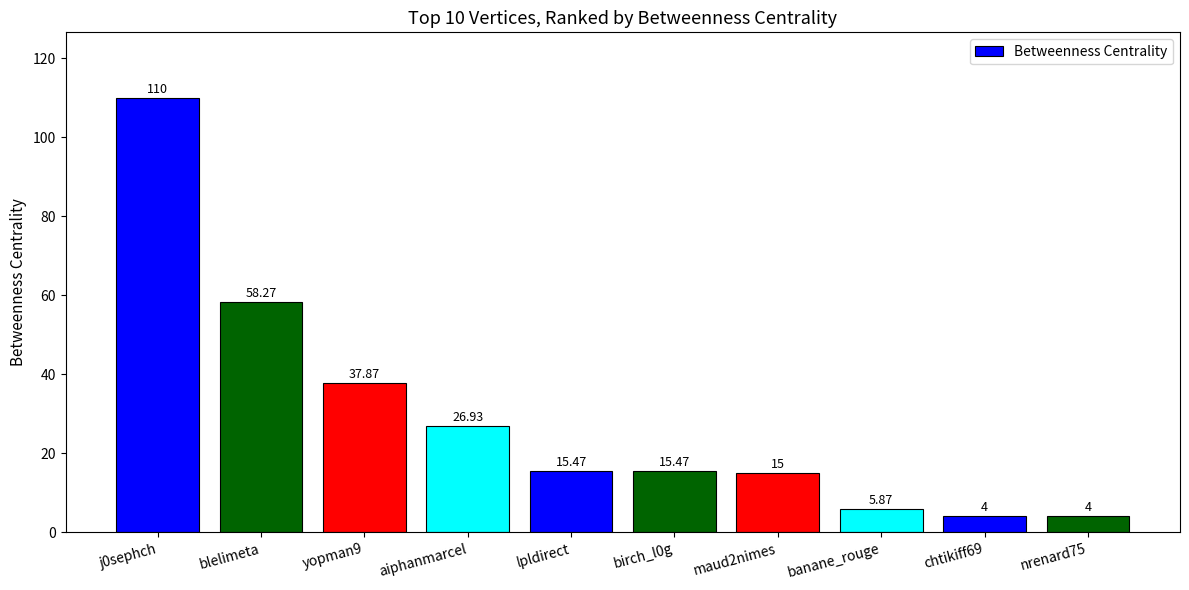

What is the minimum value shown in the chart?

4.0